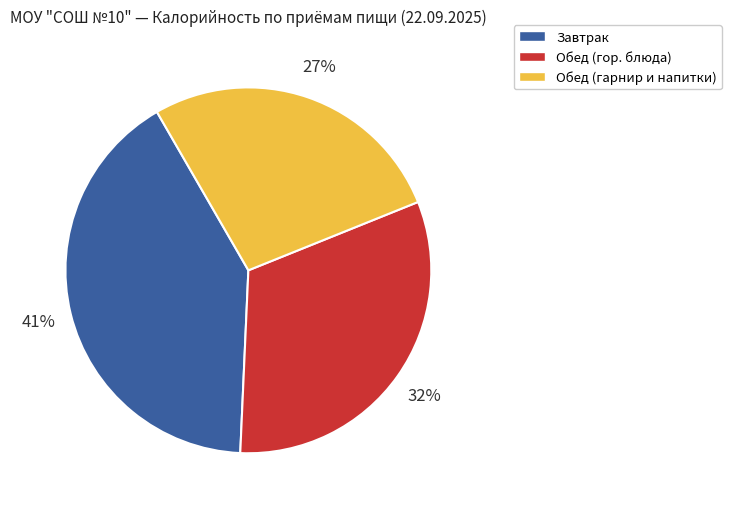

Is there any slice that represents more than half of the pie?

No